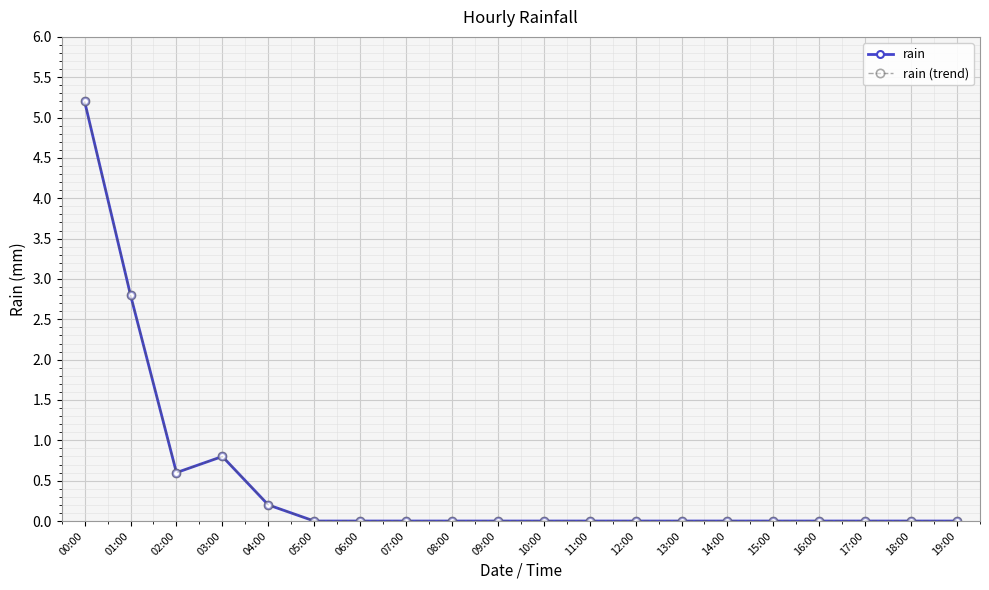

List the labels in order of rain value, smallest first.

05:00, 06:00, 07:00, 08:00, 09:00, 10:00, 11:00, 12:00, 13:00, 14:00, 15:00, 16:00, 17:00, 18:00, 19:00, 04:00, 02:00, 03:00, 01:00, 00:00